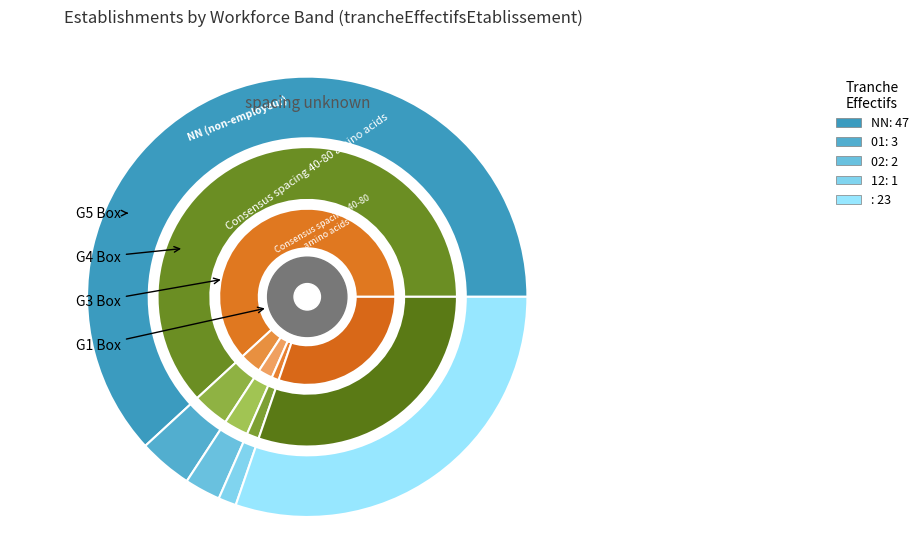

Rank the categories by value from lowest to highest.

12, 02, 01, , NN